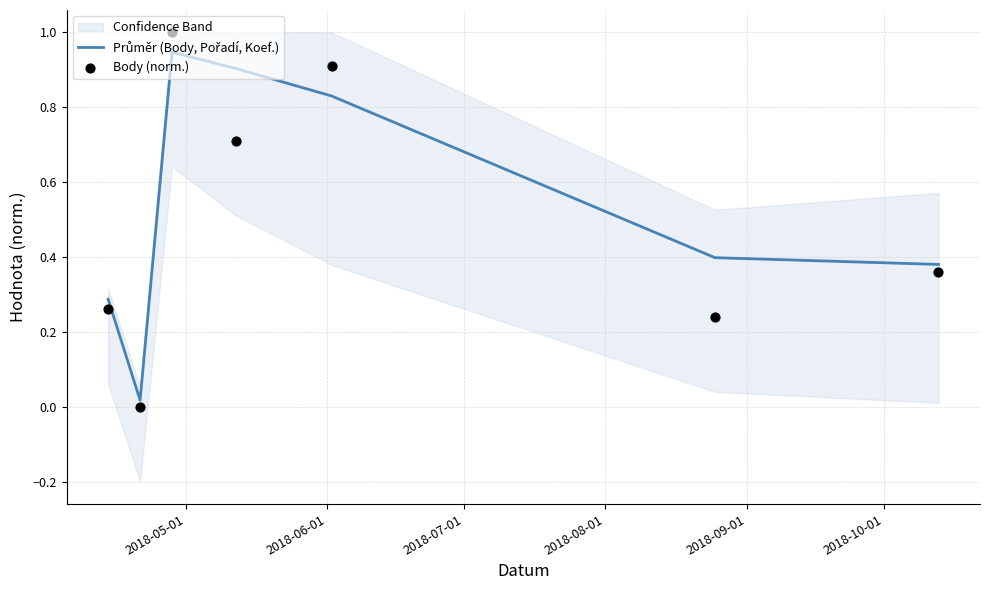

At how many categories does at least one series exceed 0?

7